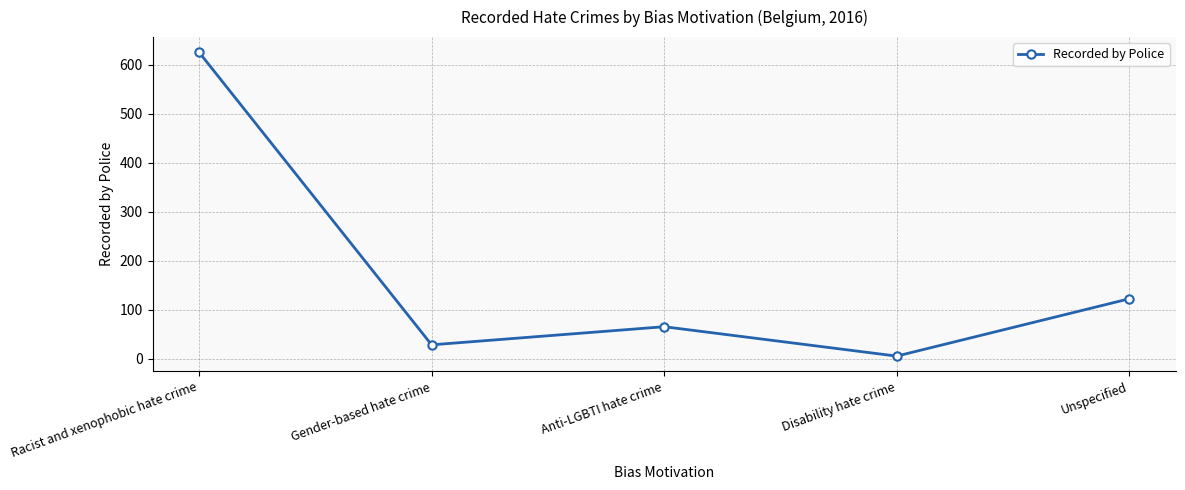

What is the label of the 5th point from the left?

Unspecified